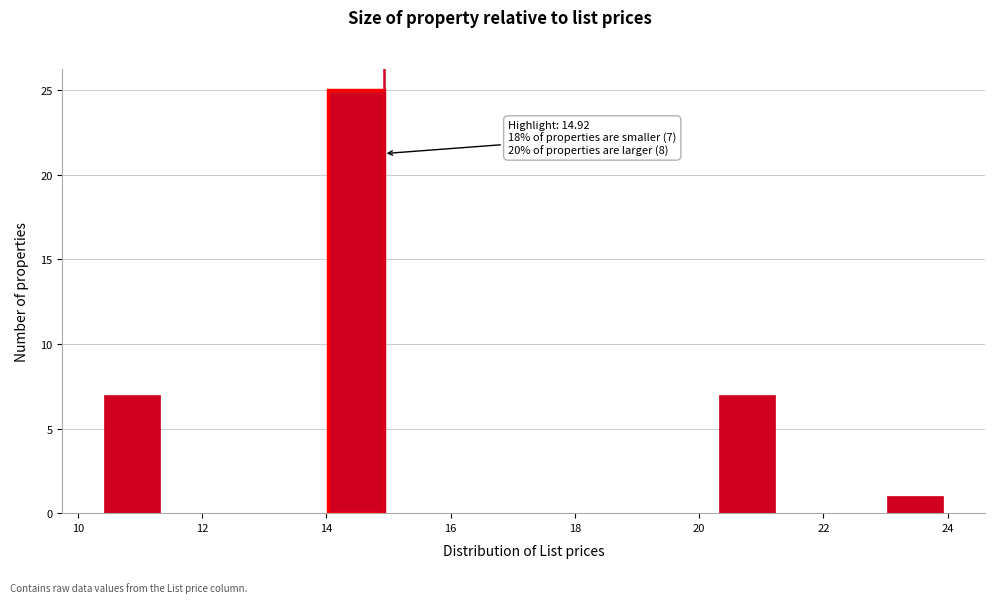

Over which range of the x-axis is the bar tallest?

14.0 to 15.0